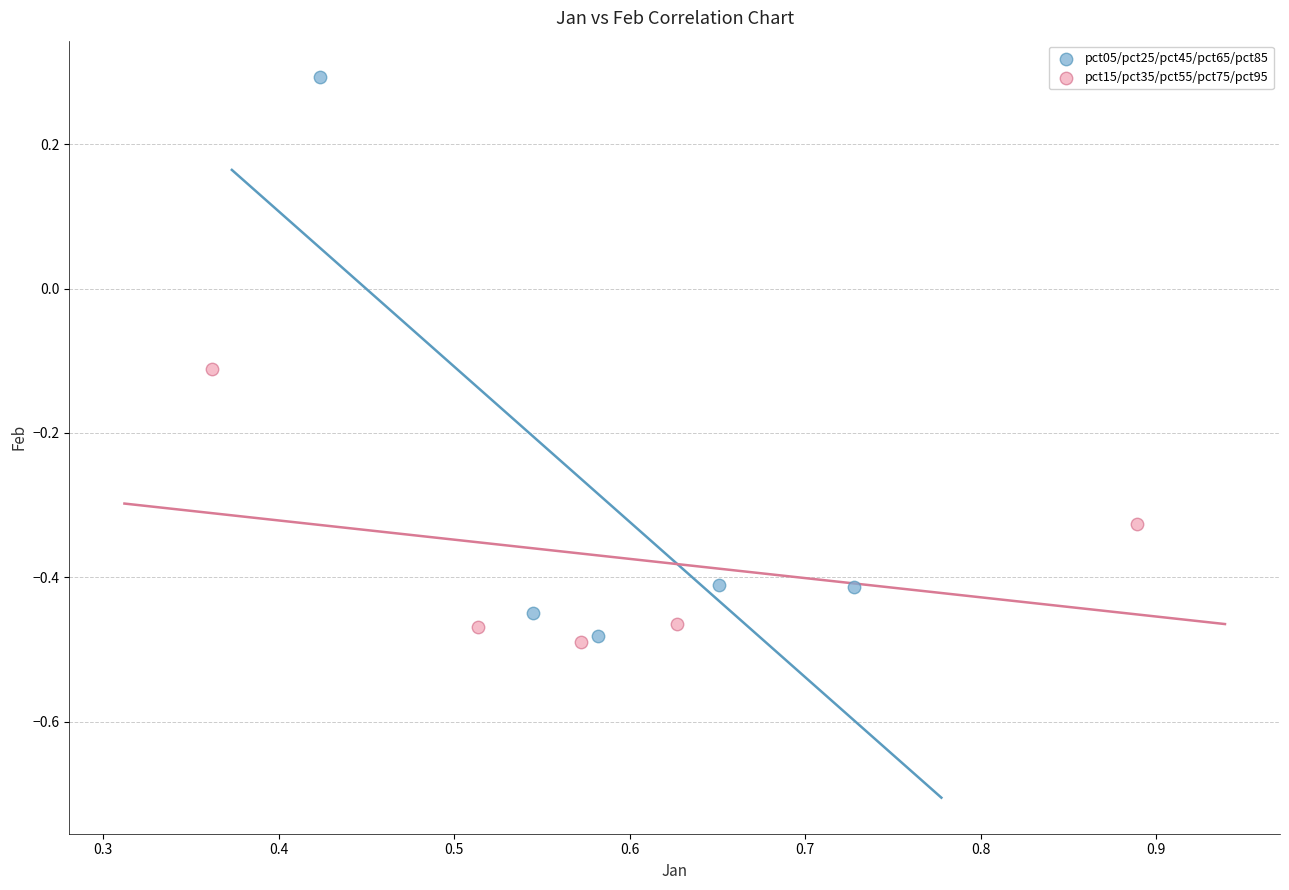

Which series reaches the maximum Y coordinate?

pct05/pct25/pct45/pct65/pct85